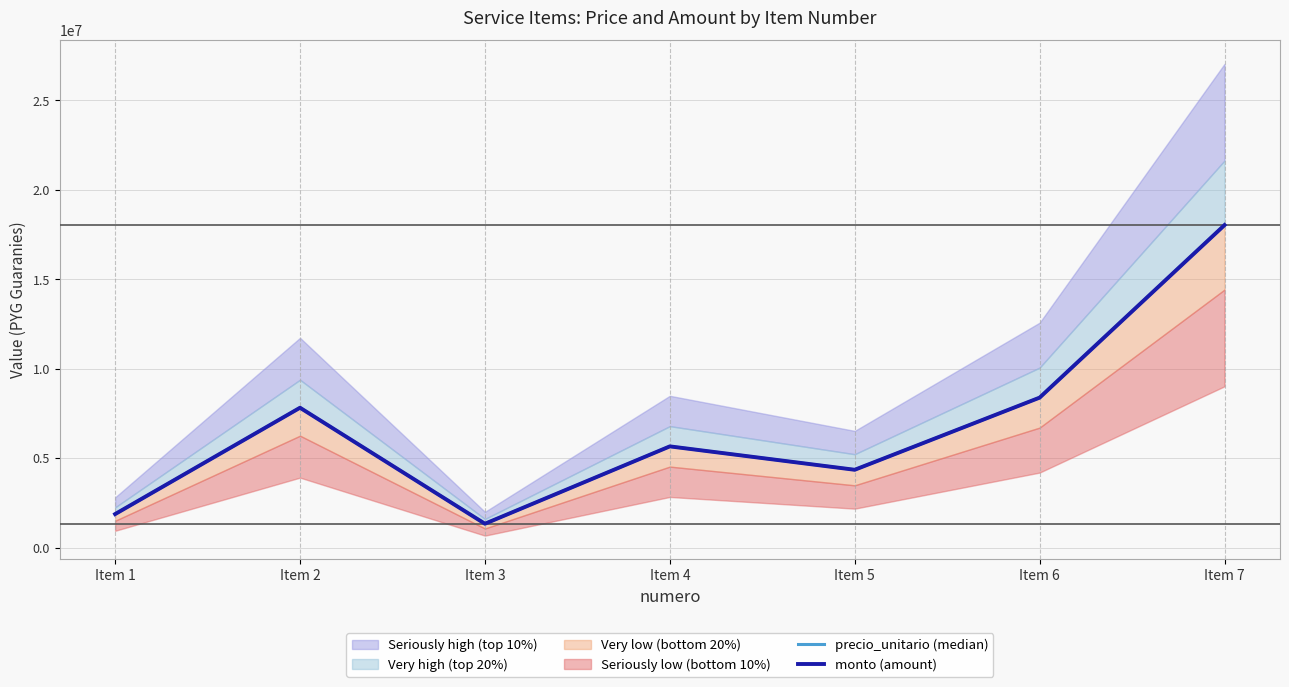

Which series has the widest spread of values?

precio_unitario (median)